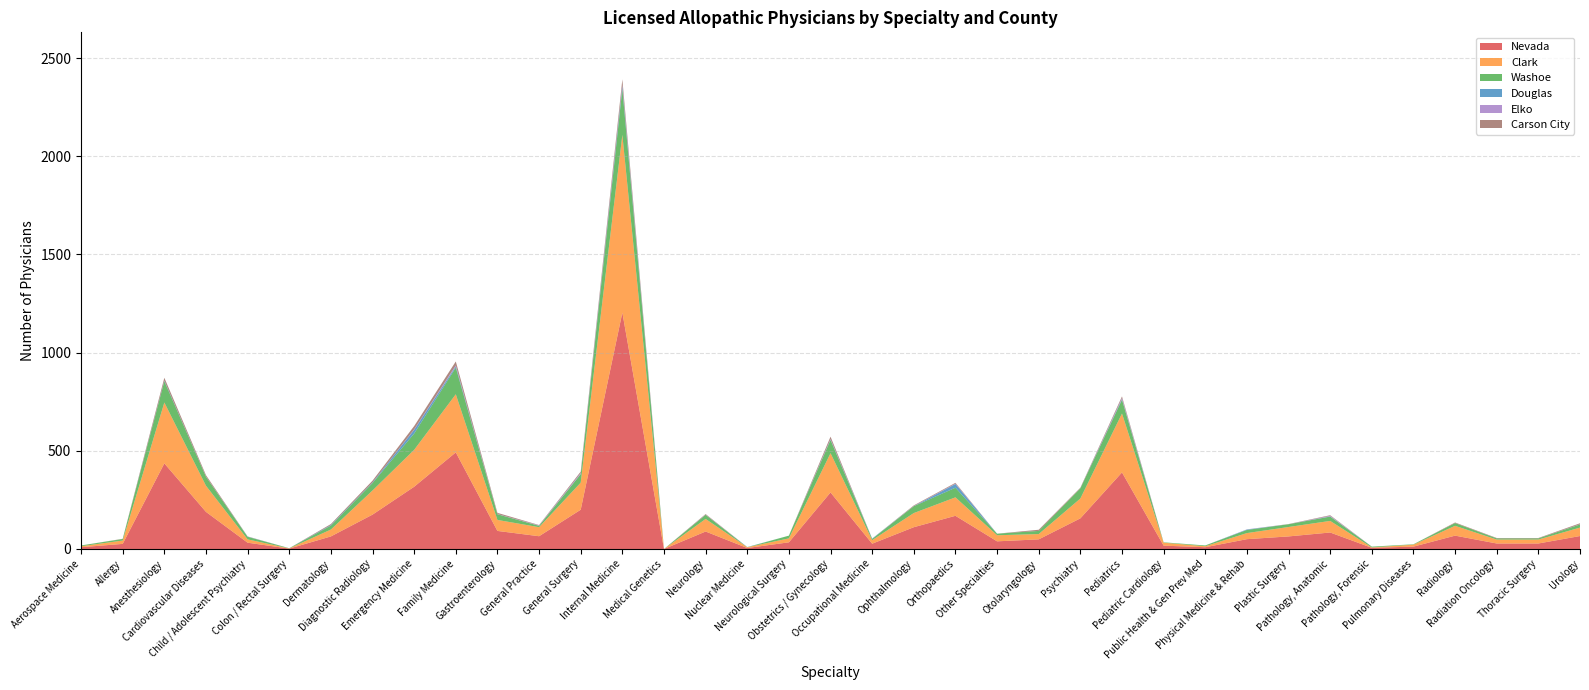

Reading right to left, transcribe all the data shown in this chart.

Nevada: Urology=66	Thoracic Surgery=28	Radiation Oncology=28	Radiology=68	Pulmonary Diseases=12	Pathology, Forensic=6	Pathology, Anatomic=84	Plastic Surgery=64	Physical Medicine & Rehab=50	Public Health & Gen Prev Med=9	Pediatric Cardiology=17	Pediatrics=390	Psychiatry=156	Otolaryngology=49	Other Specialties=39	Orthopaedics=169	Ophthalmology=111	Occupational Medicine=27	Obstetrics / Gynecology=288	Neurological Surgery=34	Nuclear Medicine=5	Neurology=89	Medical Genetics=0	Internal Medicine=1204	General Surgery=200	General Practice=65	Gastroenterology=92	Family Medicine=492	Emergency Medicine=317	Diagnostic Radiology=175	Dermatology=64	Colon / Rectal Surgery=2	Child / Adolescent Psychiatry=32	Cardiovascular Diseases=189	Anesthesiology=436	Allergy=26	Aerospace Medicine=9
Clark: Urology=43	Thoracic Surgery=20	Radiation Oncology=20	Radiology=50	Pulmonary Diseases=10	Pathology, Forensic=2	Pathology, Anatomic=59	Plastic Surgery=48	Physical Medicine & Rehab=31	Public Health & Gen Prev Med=5	Pediatric Cardiology=15	Pediatrics=300	Psychiatry=101	Otolaryngology=27	Other Specialties=31	Orthopaedics=94	Ophthalmology=72	Occupational Medicine=18	Obstetrics / Gynecology=200	Neurological Surgery=20	Nuclear Medicine=4	Neurology=64	Medical Genetics=0	Internal Medicine=905	General Surgery=138	General Practice=46	Gastroenterology=56	Family Medicine=296	Emergency Medicine=188	Diagnostic Radiology=123	Dermatology=35	Colon / Rectal Surgery=1	Child / Adolescent Psychiatry=17	Cardiovascular Diseases=133	Anesthesiology=310	Allergy=17	Aerospace Medicine=5
Washoe: Urology=16	Thoracic Surgery=6	Radiation Oncology=6	Radiology=14	Pulmonary Diseases=2	Pathology, Forensic=4	Pathology, Anatomic=22	Plastic Surgery=14	Physical Medicine & Rehab=16	Public Health & Gen Prev Med=4	Pediatric Cardiology=2	Pediatrics=70	Psychiatry=52	Otolaryngology=16	Other Specialties=8	Orthopaedics=49	Ophthalmology=35	Occupational Medicine=6	Obstetrics / Gynecology=67	Neurological Surgery=14	Nuclear Medicine=0	Neurology=21	Medical Genetics=0	Internal Medicine=234	General Surgery=43	General Practice=7	Gastroenterology=29	Family Medicine=136	Emergency Medicine=83	Diagnostic Radiology=38	Dermatology=20	Colon / Rectal Surgery=1	Child / Adolescent Psychiatry=13	Cardiovascular Diseases=46	Anesthesiology=108	Allergy=8	Aerospace Medicine=4
Douglas: Urology=0	Thoracic Surgery=0	Radiation Oncology=0	Radiology=0	Pulmonary Diseases=0	Pathology, Forensic=0	Pathology, Anatomic=1	Plastic Surgery=0	Physical Medicine & Rehab=2	Public Health & Gen Prev Med=0	Pediatric Cardiology=0	Pediatrics=3	Psychiatry=0	Otolaryngology=0	Other Specialties=0	Orthopaedics=19	Ophthalmology=0	Occupational Medicine=2	Obstetrics / Gynecology=2	Neurological Surgery=0	Nuclear Medicine=1	Neurology=0	Medical Genetics=0	Internal Medicine=13	General Surgery=1	General Practice=0	Gastroenterology=0	Family Medicine=6	Emergency Medicine=19	Diagnostic Radiology=3	Dermatology=3	Colon / Rectal Surgery=0	Child / Adolescent Psychiatry=1	Cardiovascular Diseases=0	Anesthesiology=3	Allergy=0	Aerospace Medicine=0
Elko: Urology=1	Thoracic Surgery=0	Radiation Oncology=0	Radiology=0	Pulmonary Diseases=0	Pathology, Forensic=0	Pathology, Anatomic=3	Plastic Surgery=0	Physical Medicine & Rehab=1	Public Health & Gen Prev Med=0	Pediatric Cardiology=0	Pediatrics=6	Psychiatry=0	Otolaryngology=0	Other Specialties=0	Orthopaedics=2	Ophthalmology=1	Occupational Medicine=0	Obstetrics / Gynecology=3	Neurological Surgery=0	Nuclear Medicine=0	Neurology=1	Medical Genetics=0	Internal Medicine=8	General Surgery=5	General Practice=2	Gastroenterology=1	Family Medicine=5	Emergency Medicine=2	Diagnostic Radiology=0	Dermatology=0	Colon / Rectal Surgery=0	Child / Adolescent Psychiatry=0	Cardiovascular Diseases=1	Anesthesiology=0	Allergy=0	Aerospace Medicine=0
Carson City: Urology=5	Thoracic Surgery=2	Radiation Oncology=2	Radiology=3	Pulmonary Diseases=0	Pathology, Forensic=0	Pathology, Anatomic=3	Plastic Surgery=1	Physical Medicine & Rehab=0	Public Health & Gen Prev Med=0	Pediatric Cardiology=0	Pediatrics=8	Psychiatry=3	Otolaryngology=6	Other Specialties=0	Orthopaedics=4	Ophthalmology=3	Occupational Medicine=0	Obstetrics / Gynecology=12	Neurological Surgery=0	Nuclear Medicine=0	Neurology=3	Medical Genetics=0	Internal Medicine=28	General Surgery=7	General Practice=2	Gastroenterology=6	Family Medicine=20	Emergency Medicine=17	Diagnostic Radiology=9	Dermatology=5	Colon / Rectal Surgery=0	Child / Adolescent Psychiatry=1	Cardiovascular Diseases=7	Anesthesiology=15	Allergy=1	Aerospace Medicine=0